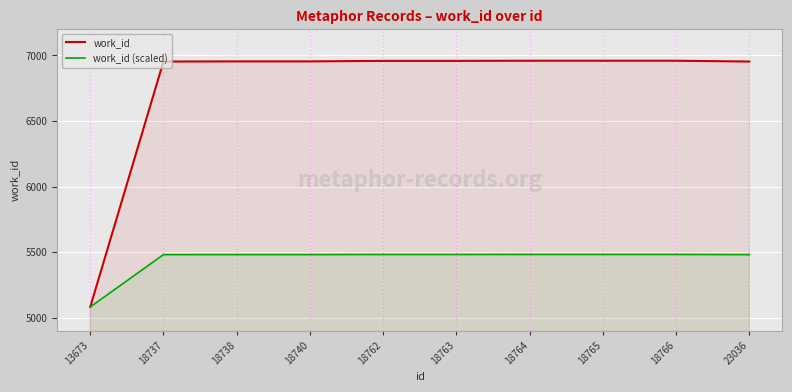

What is the spread (max minus min) of values at 18740?

1472.1